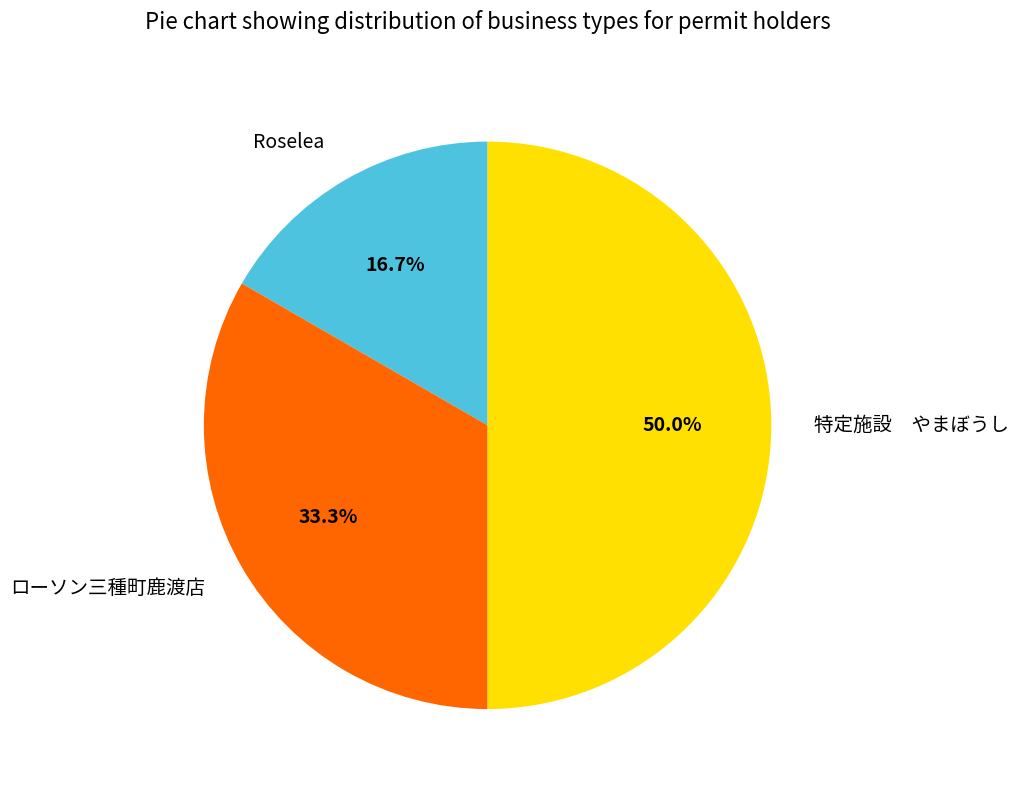

Is there a majority slice in this chart?

No